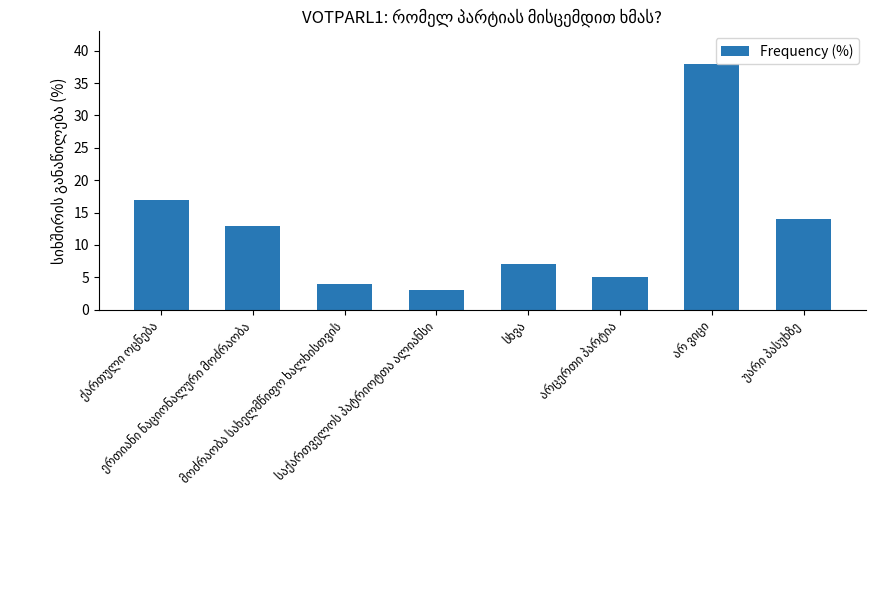

What is the sum of all values?

101